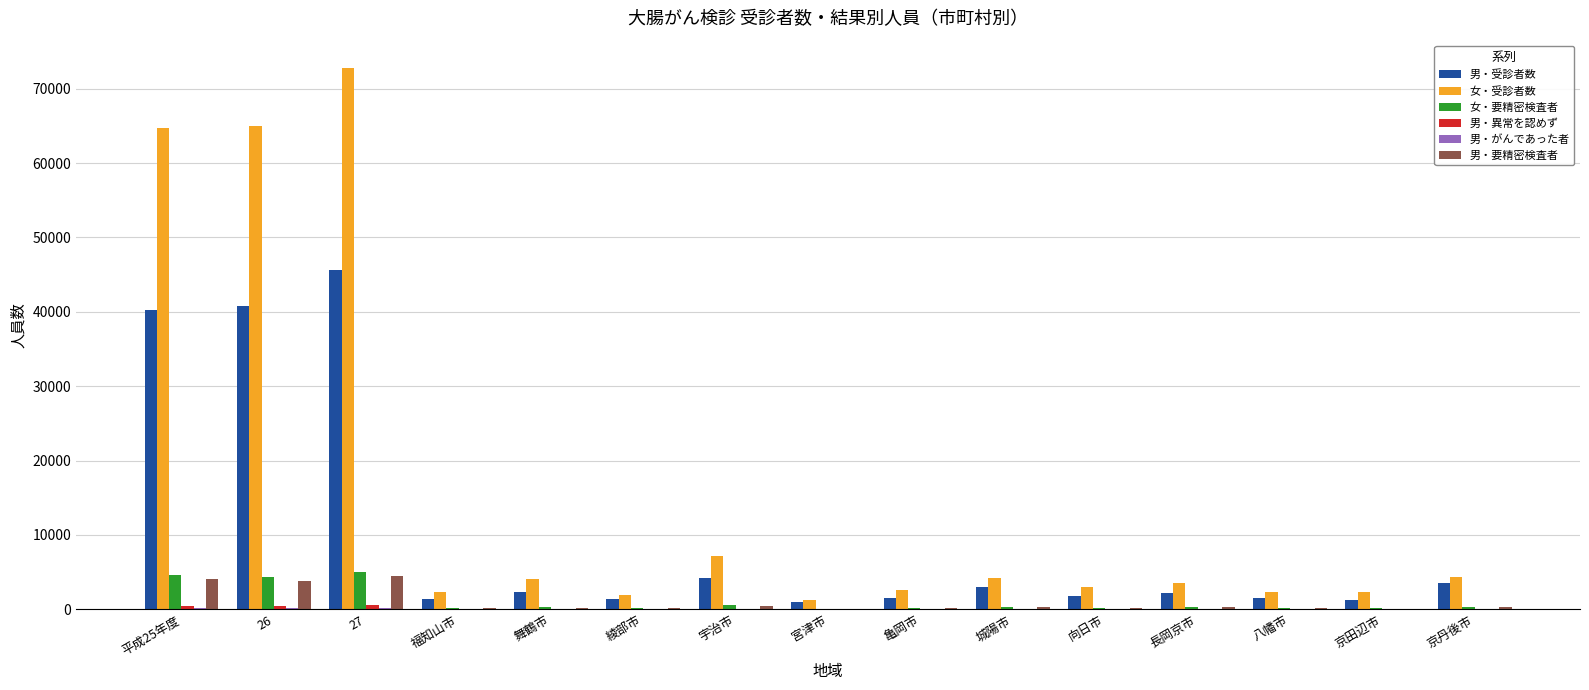

Is the value of 女・要精密検査者 at 長岡京市 greater than the value of 男・受診者数 at 京丹後市?

No